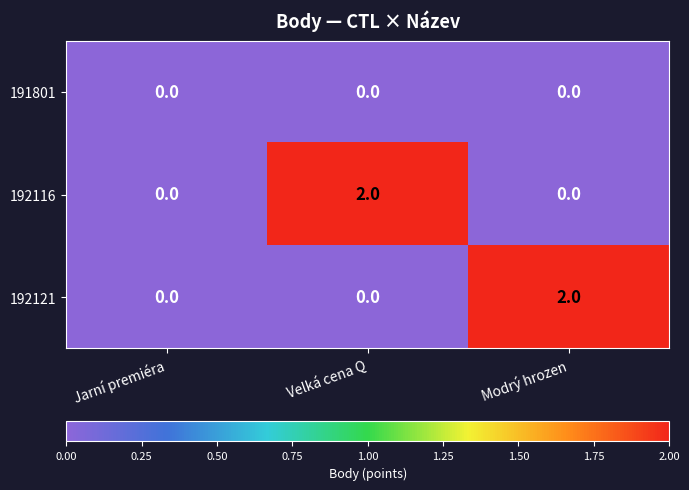

True or false: 191801 has a value of 0 at Modrý hrozen.

True